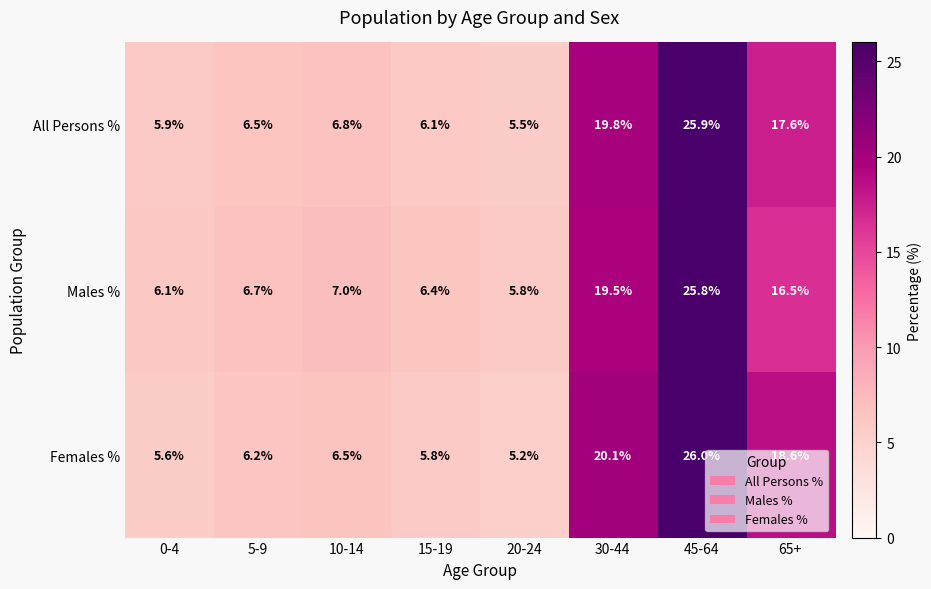

What is the difference between the maximum and minimum values in the All Persons % series?

20.4